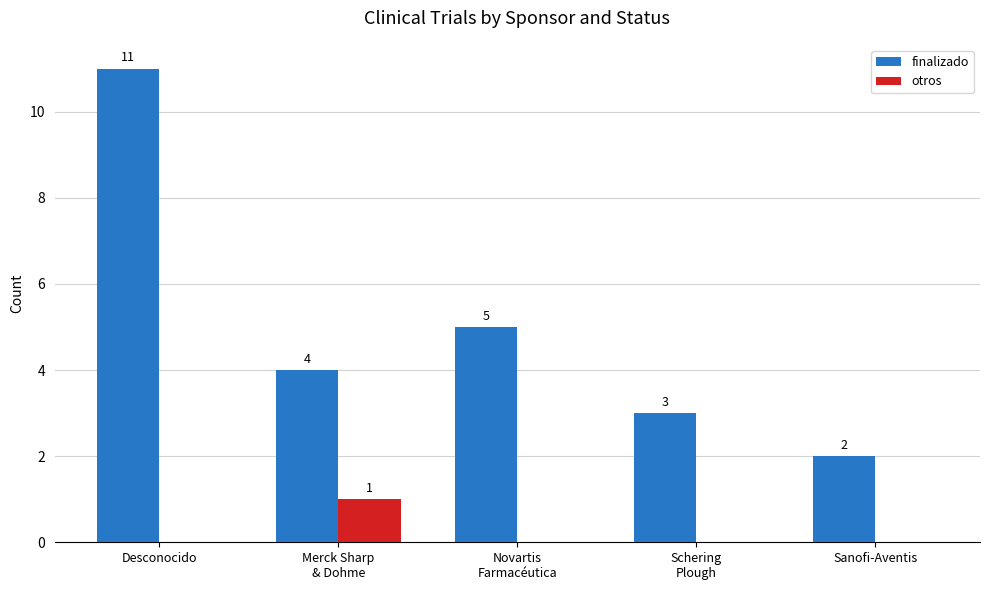

At which label does finalizado first exceed 4?

Desconocido